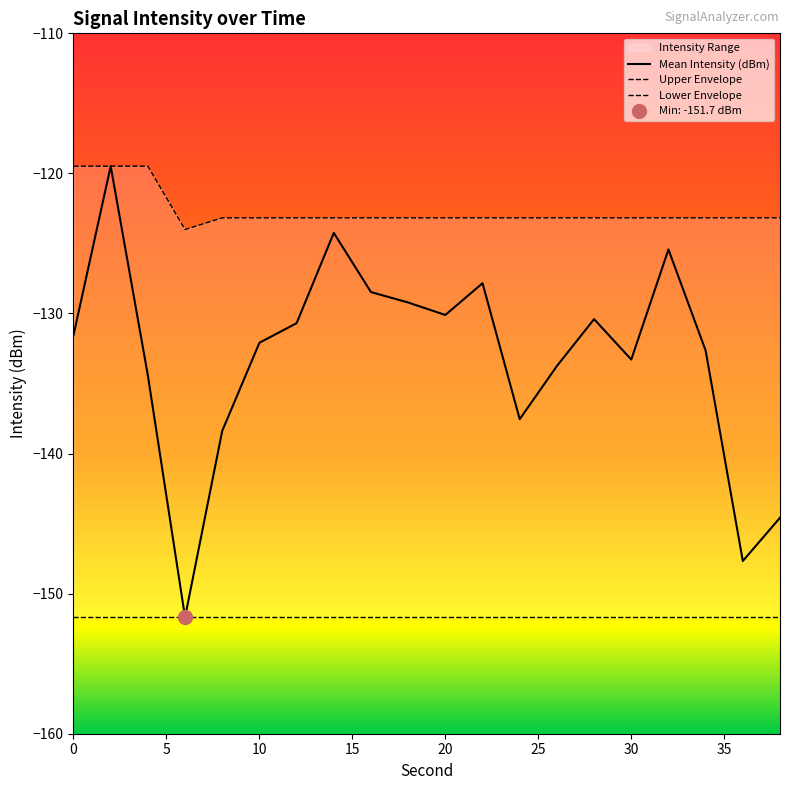

What is the sum of all Mean Intensity (dBm) values?

-2663.5